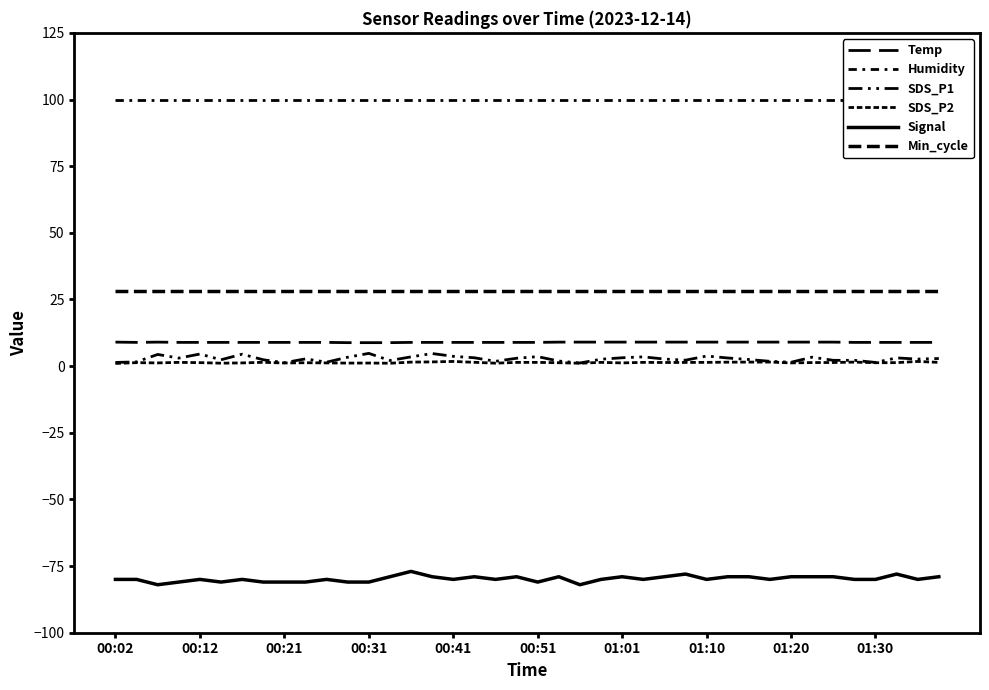

Does the chart have visible grid lines?

No